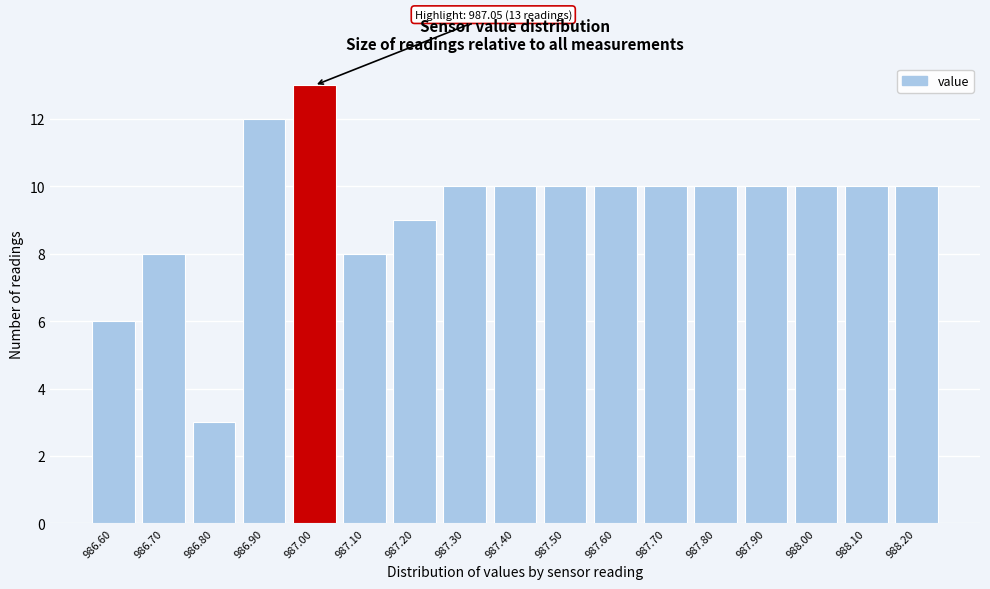

Reading left to right, extract all data points from this chart.

986.60=6	986.70=8	986.80=3	986.90=12	987.00=13	987.10=8	987.20=9	987.30=10	987.40=10	987.50=10	987.60=10	987.70=10	987.80=10	987.90=10	988.00=10	988.10=10	988.20=10